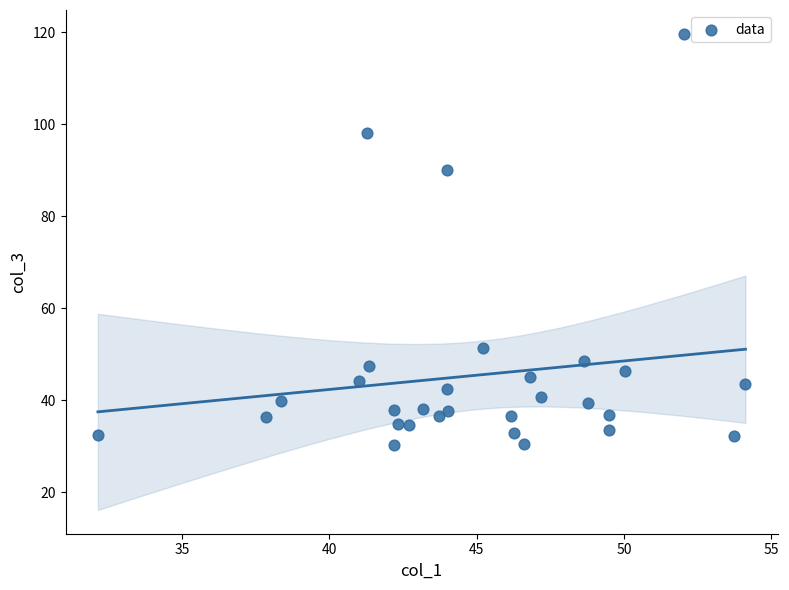

What is the range of Y values (max minus min)?

89.5